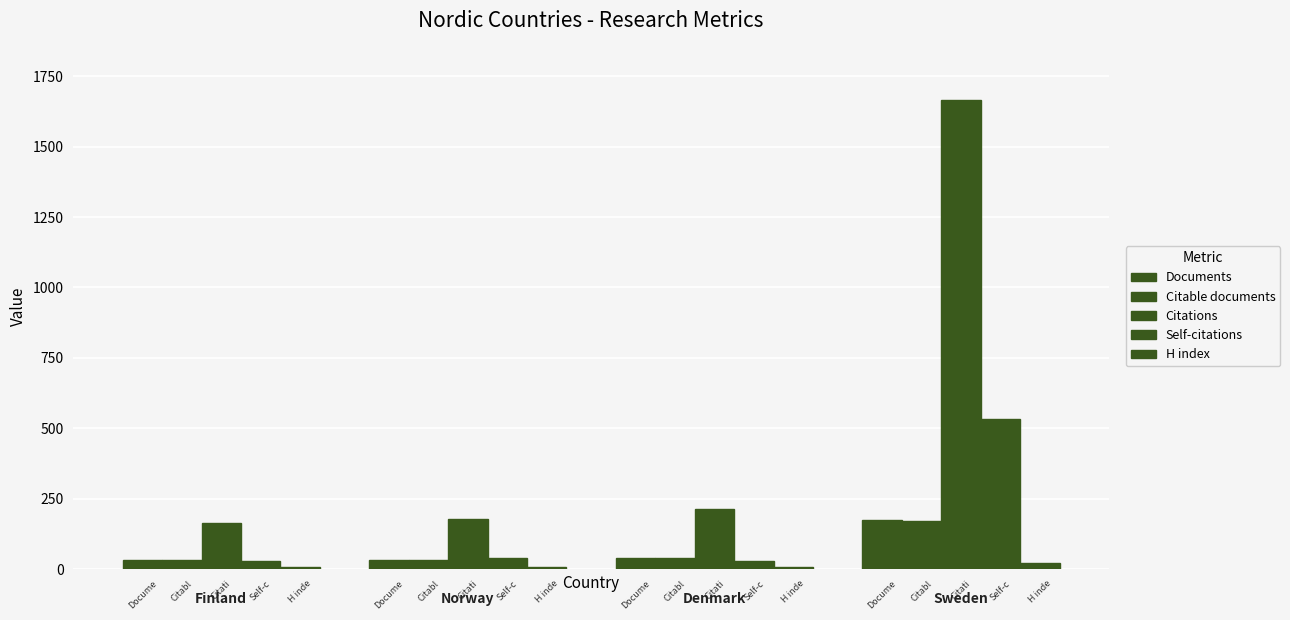

What is the average value of the H index series?

11